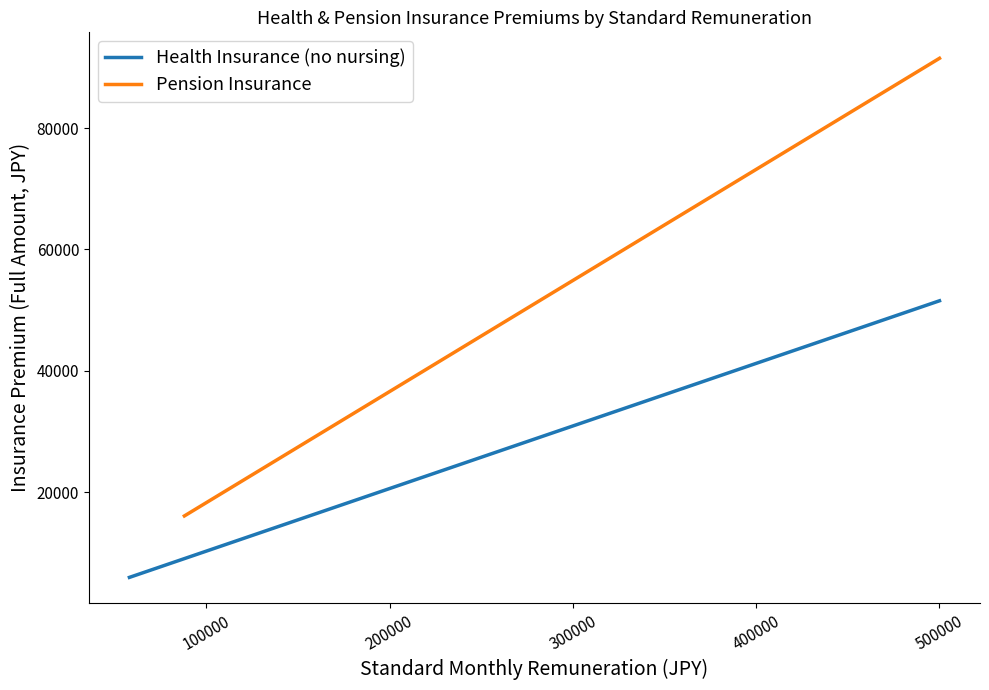

Does the chart have visible grid lines?

No